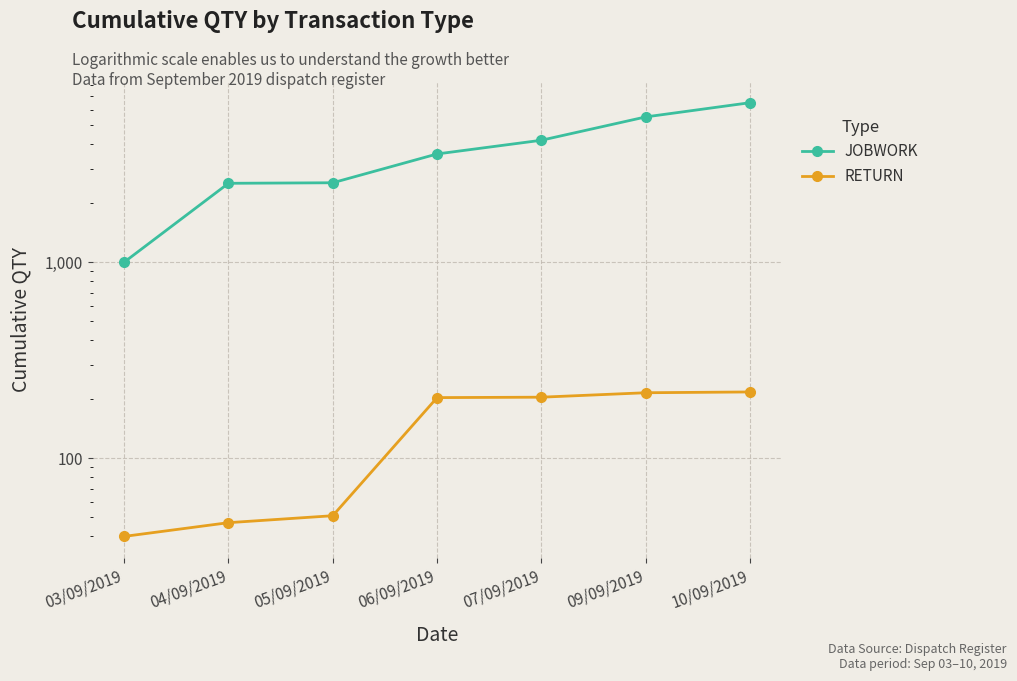

Reading left to right, what are all the values shown in this chart?

JOBWORK: 03/09/2019=1000	04/09/2019=2524	05/09/2019=2540	06/09/2019=3562	07/09/2019=4184	09/09/2019=5502	10/09/2019=6502
RETURN: 03/09/2019=40	04/09/2019=47	05/09/2019=51	06/09/2019=204	07/09/2019=205	09/09/2019=216	10/09/2019=218